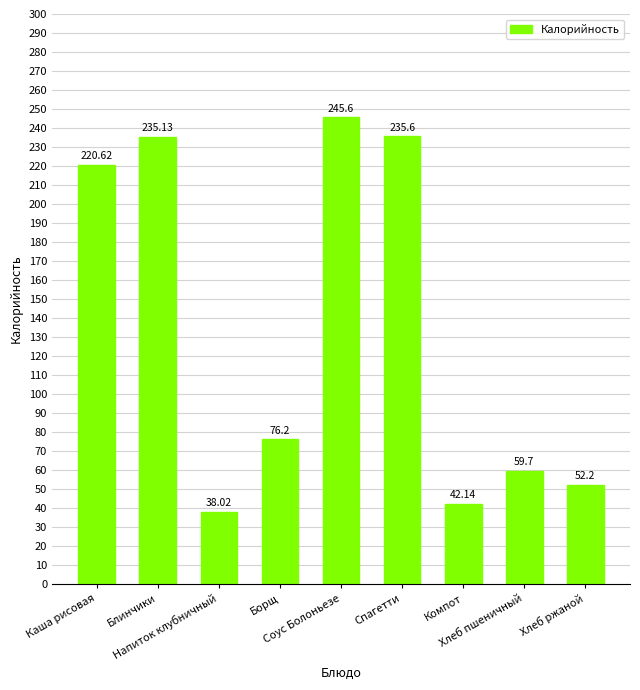

Reading left to right, what are all the values shown in this chart?

Каша рисовая=220.6	Блинчики=235.1	Напиток клубничный=38.0	Борщ=76.2	Соус Болоньезе=245.6	Спагетти=235.6	Компот=42.1	Хлеб пшеничный=59.7	Хлеб ржаной=52.2